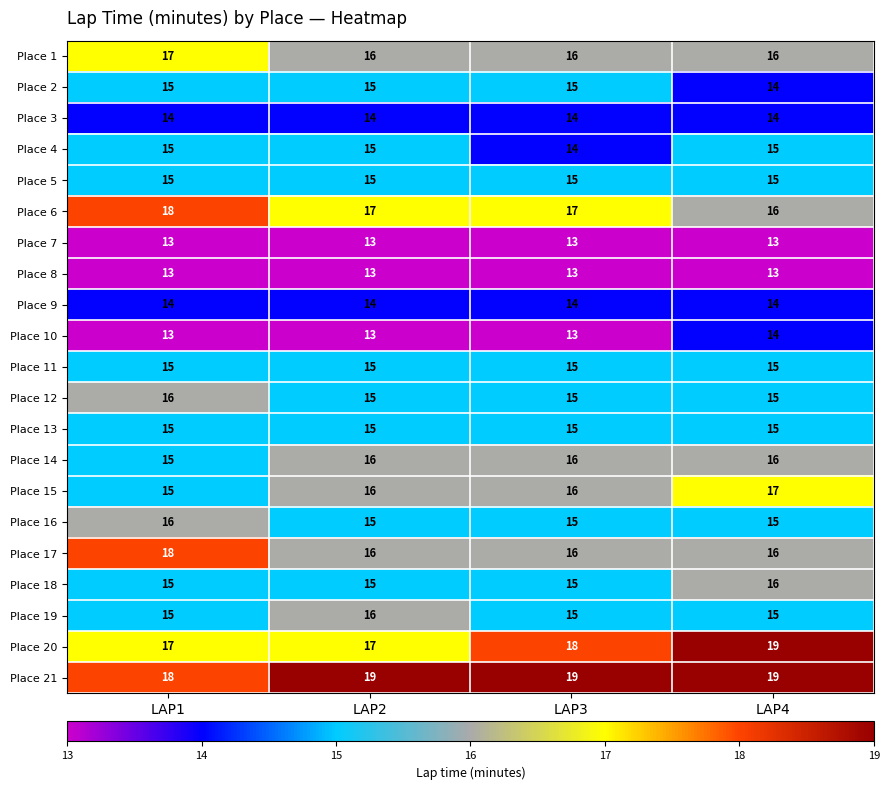

At how many categories does at least one series exceed 16?

4